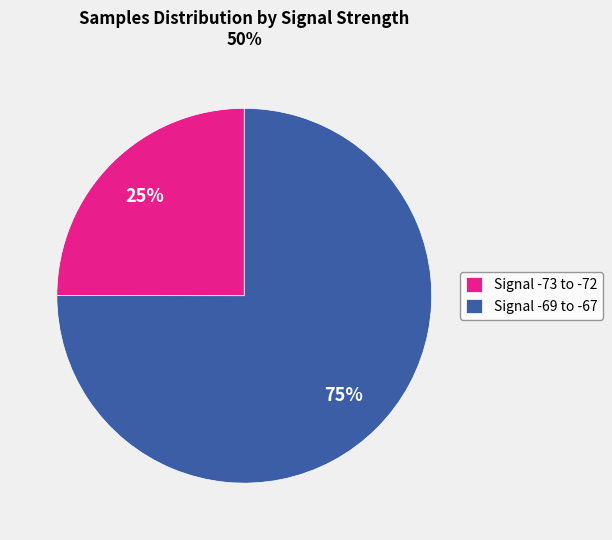

Which has a higher value, Signal -73 to -72 or Signal -69 to -67?

Signal -69 to -67